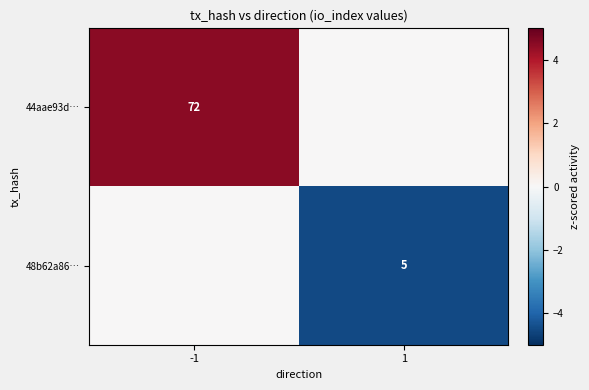

True or false: 48b62a86… has a value of 8 at 1.

False